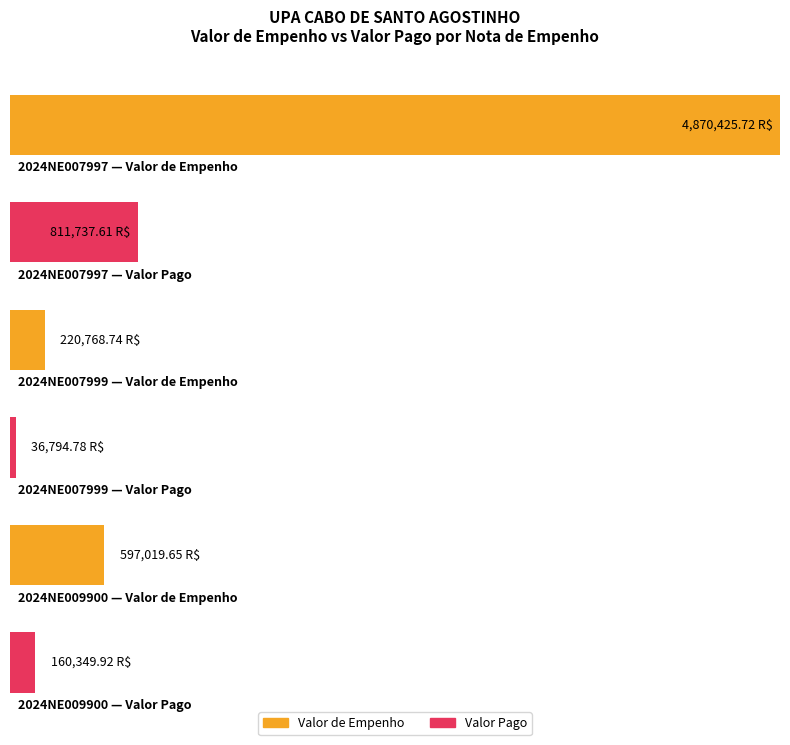

At how many categories does at least one series exceed 946388?

1